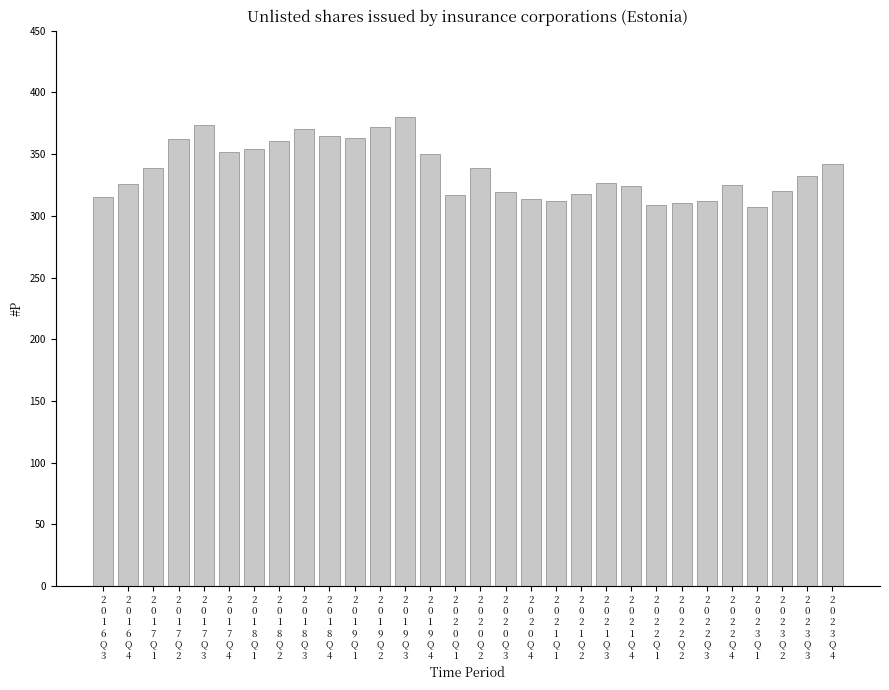

What is the label of the 19th bar from the left?

2
0
2
1
Q
1